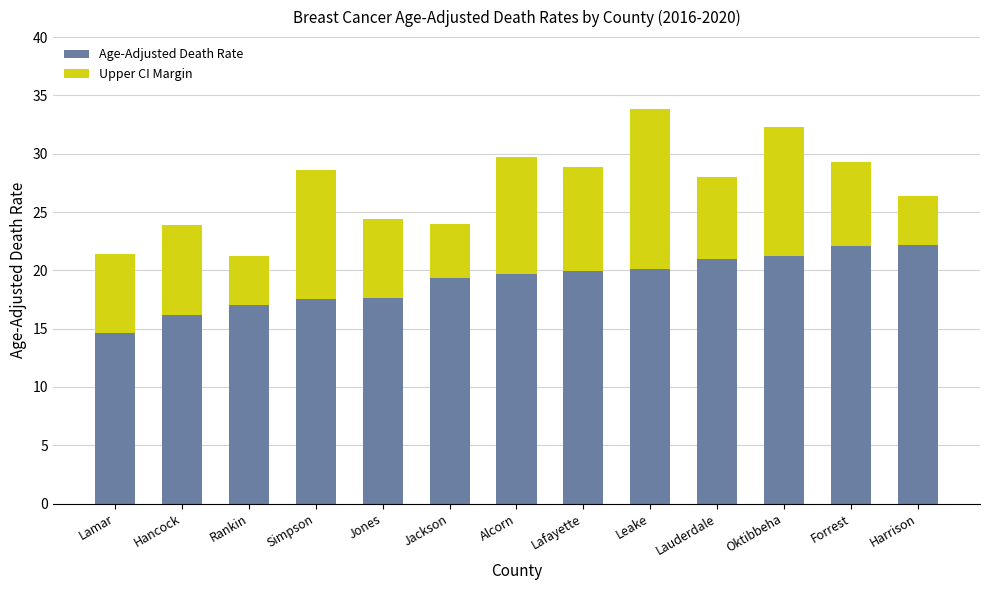

What are all the series names shown in the legend?

Age-Adjusted Death Rate, Upper CI Margin